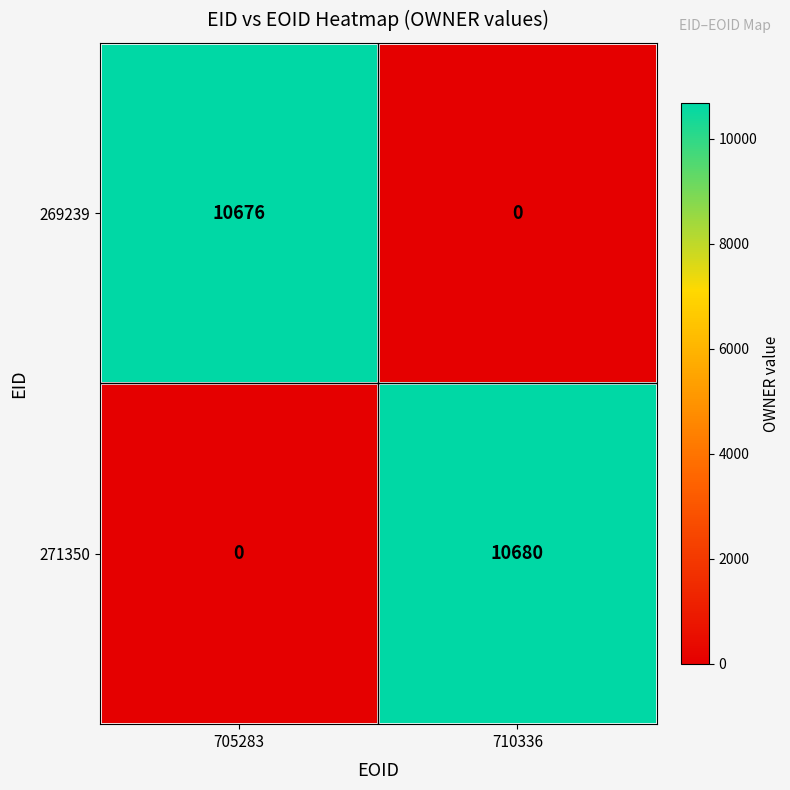

At 705283, list the series in order from smallest to largest.

271350, 269239